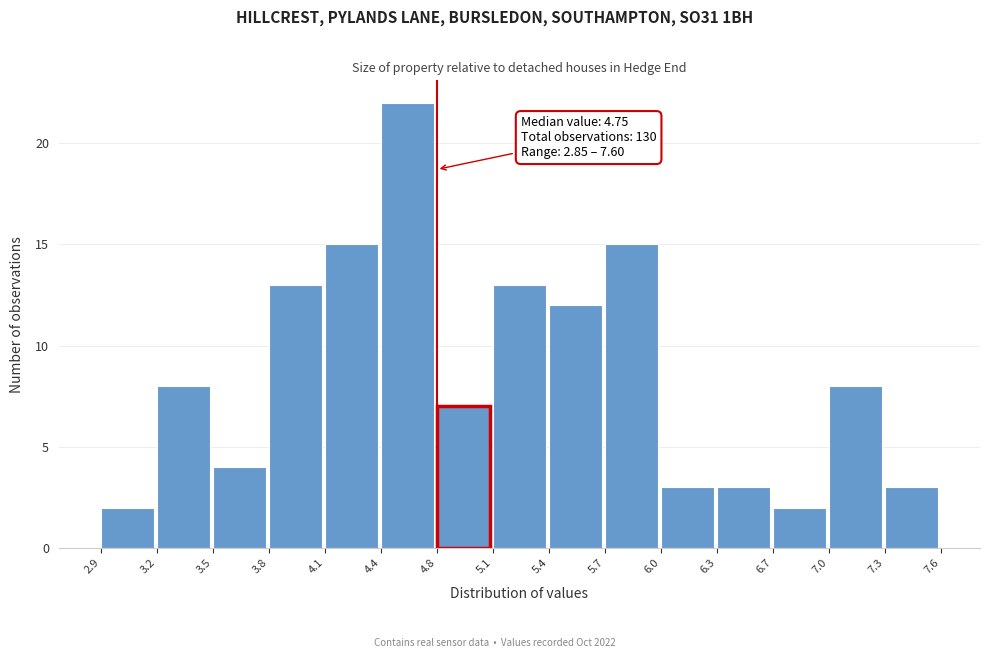

Which range on the x-axis has the tallest bar?

4.4 to 4.8